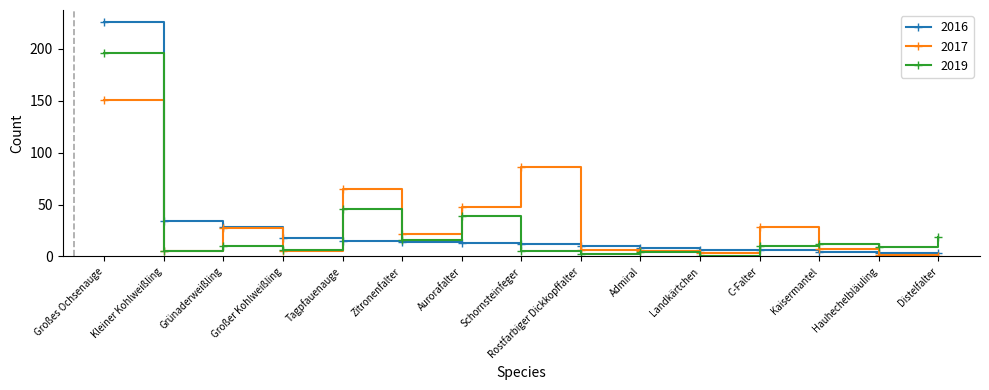

At which label does 2016 reach its peak?

Großes Ochsenauge